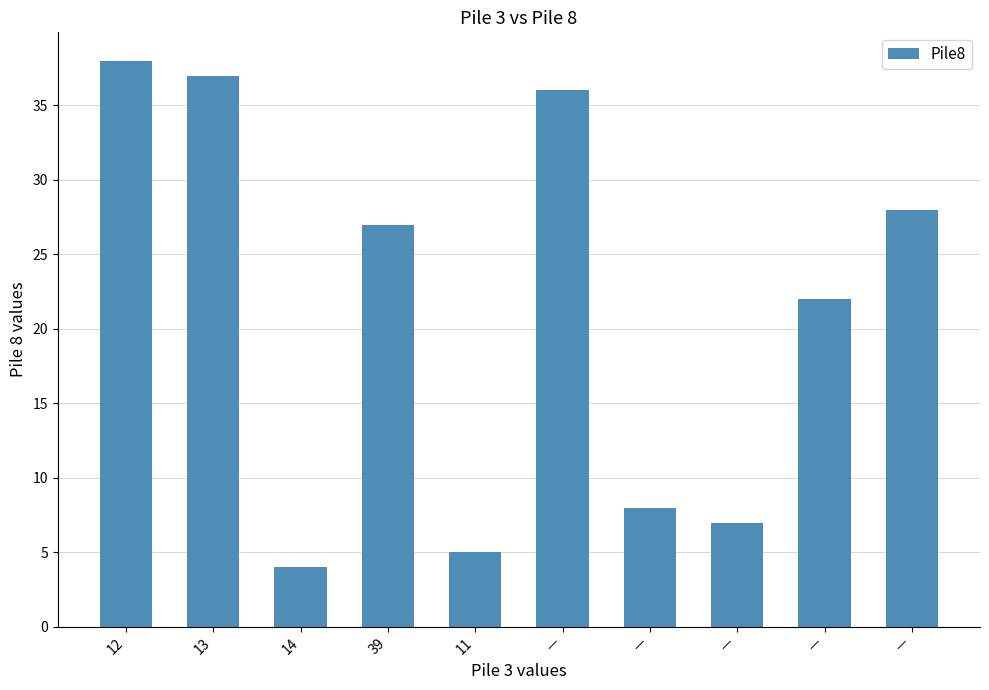

Which label corresponds to the largest value in the chart?

12